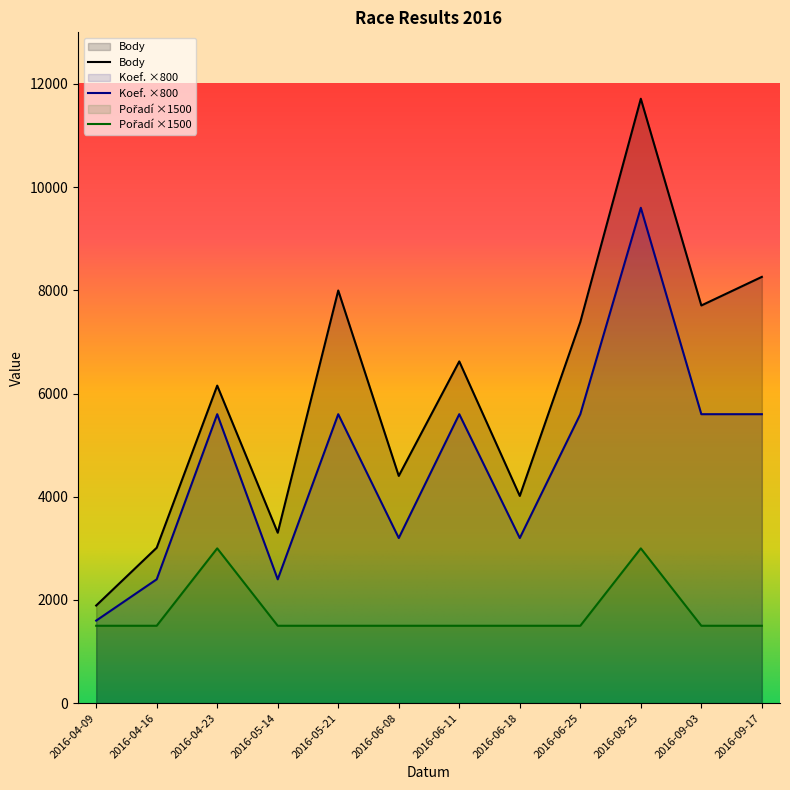

Rank the categories by Koef. value from lowest to highest.

2016-04-09, 2016-04-16, 2016-05-14, 2016-06-08, 2016-06-18, 2016-04-23, 2016-05-21, 2016-06-11, 2016-06-25, 2016-09-03, 2016-09-17, 2016-08-25